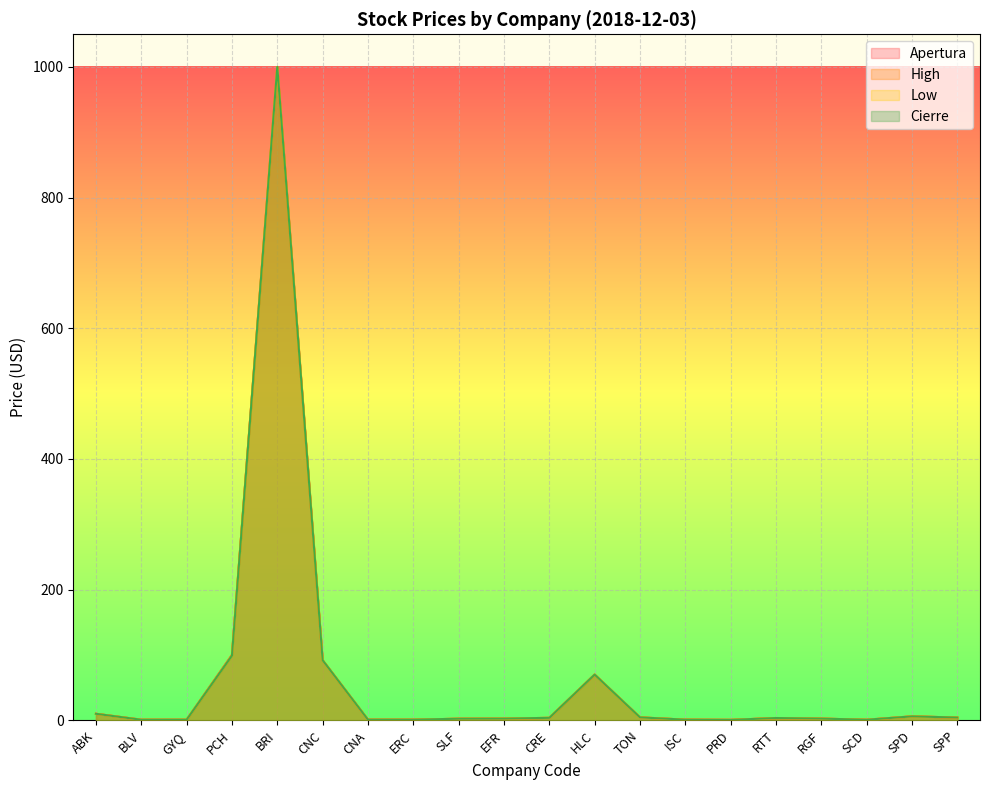

At which category does Cierre reach its first local peak?

BRI